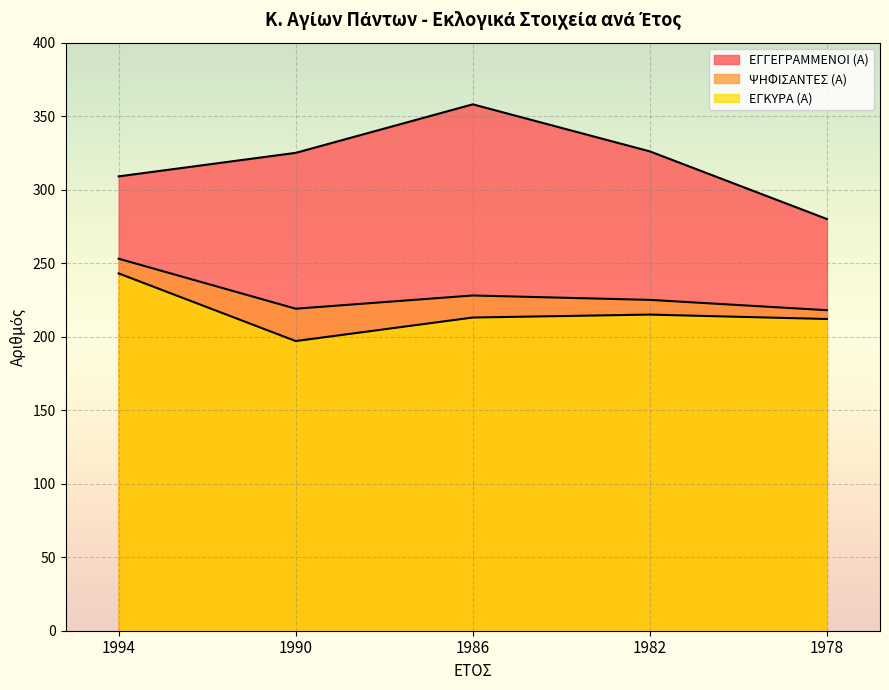

What is the sum of the ΕΓΓΕΓΡΑΜΜΕΝΟΙ (Α) values at 1994 and 1978?

589